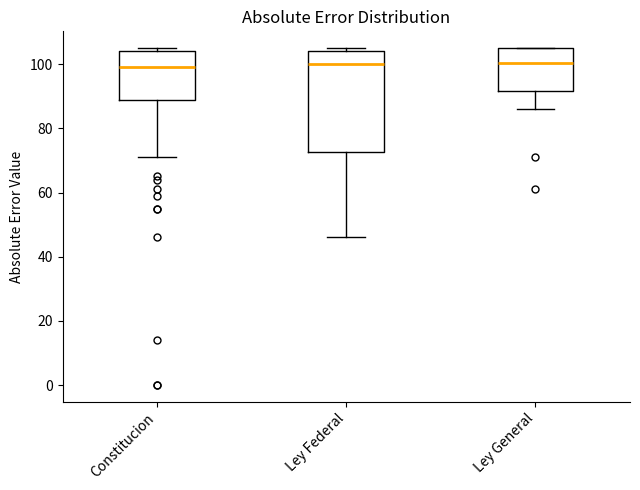

Reading left to right, transcribe this box plot: for each box, give where its median line is, the range the box spans, and where its two whiskers end, as read against the y-axis. The values are not printed on the chart, so give them approximately, as read against the axis.

Constitucion: median 100, box 90 to 104, whiskers 72 to 106
Ley Federal: median 100, box 72 to 104, whiskers 46 to 106
Ley General: median 100, box 92 to 106, whiskers 86 to 106